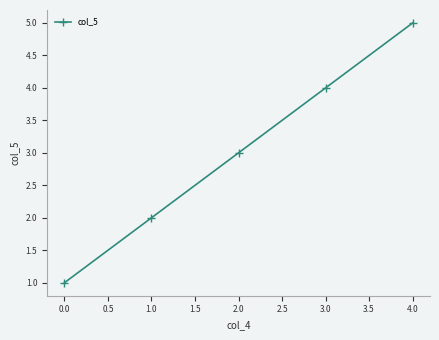

What is the label of the 2nd point from the right?

3.0